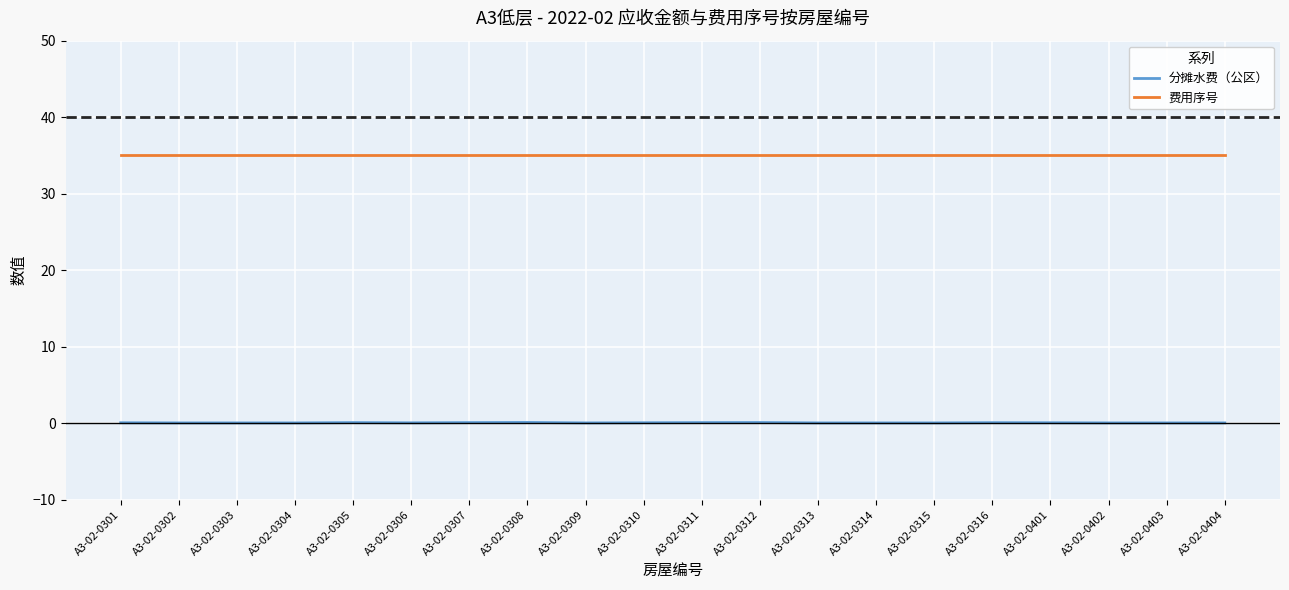

Which series has the largest total across all categories?

费用序号